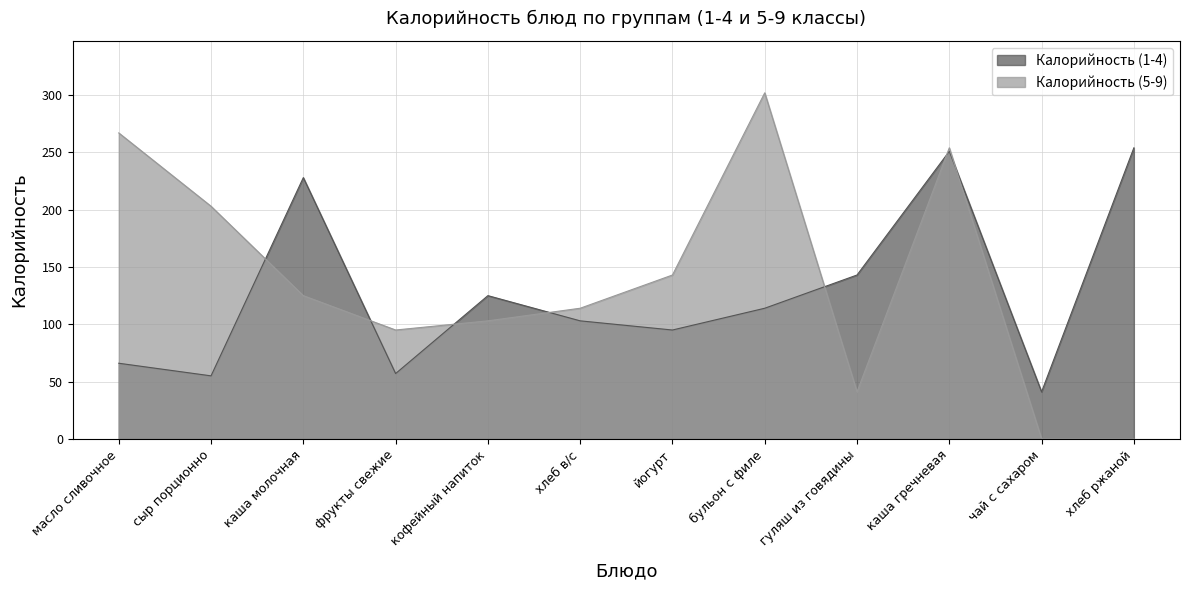

Which has a higher value, чай с сахаром or йогурт?

йогурт